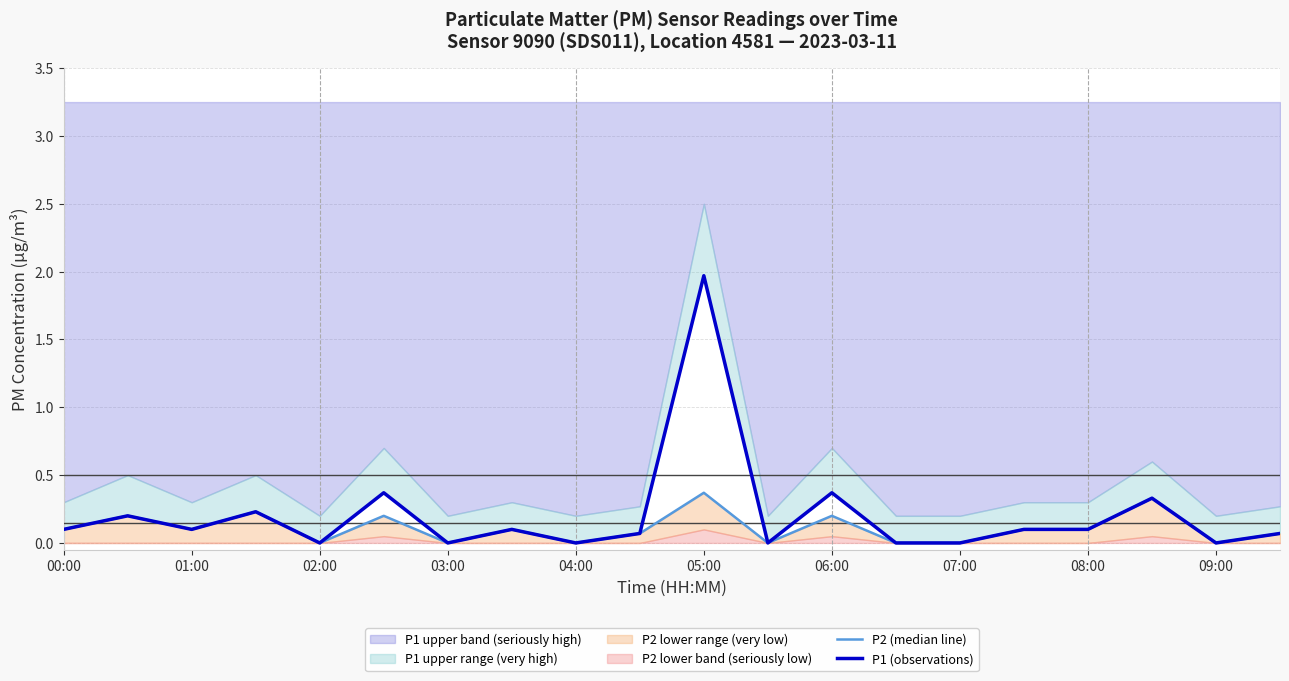

How many P2 (median line) values are between 0 and 1?

20